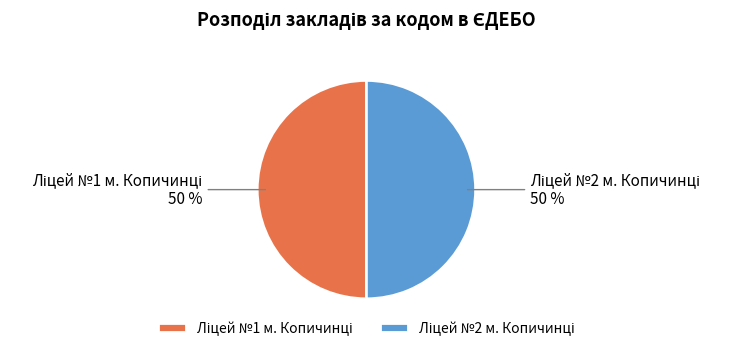

How many slices are in this pie chart?

2